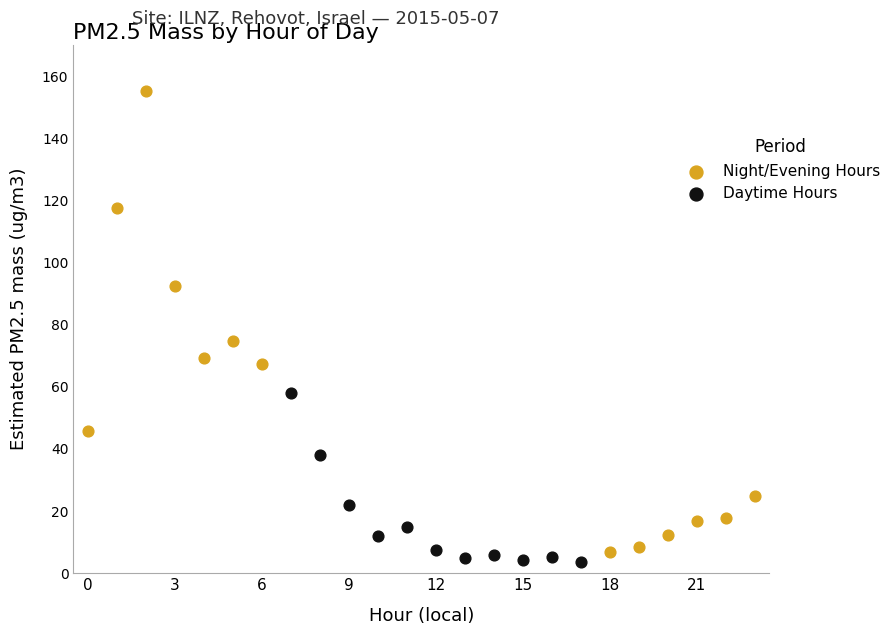

Which series has the widest spread of Y values?

Night/Evening Hours